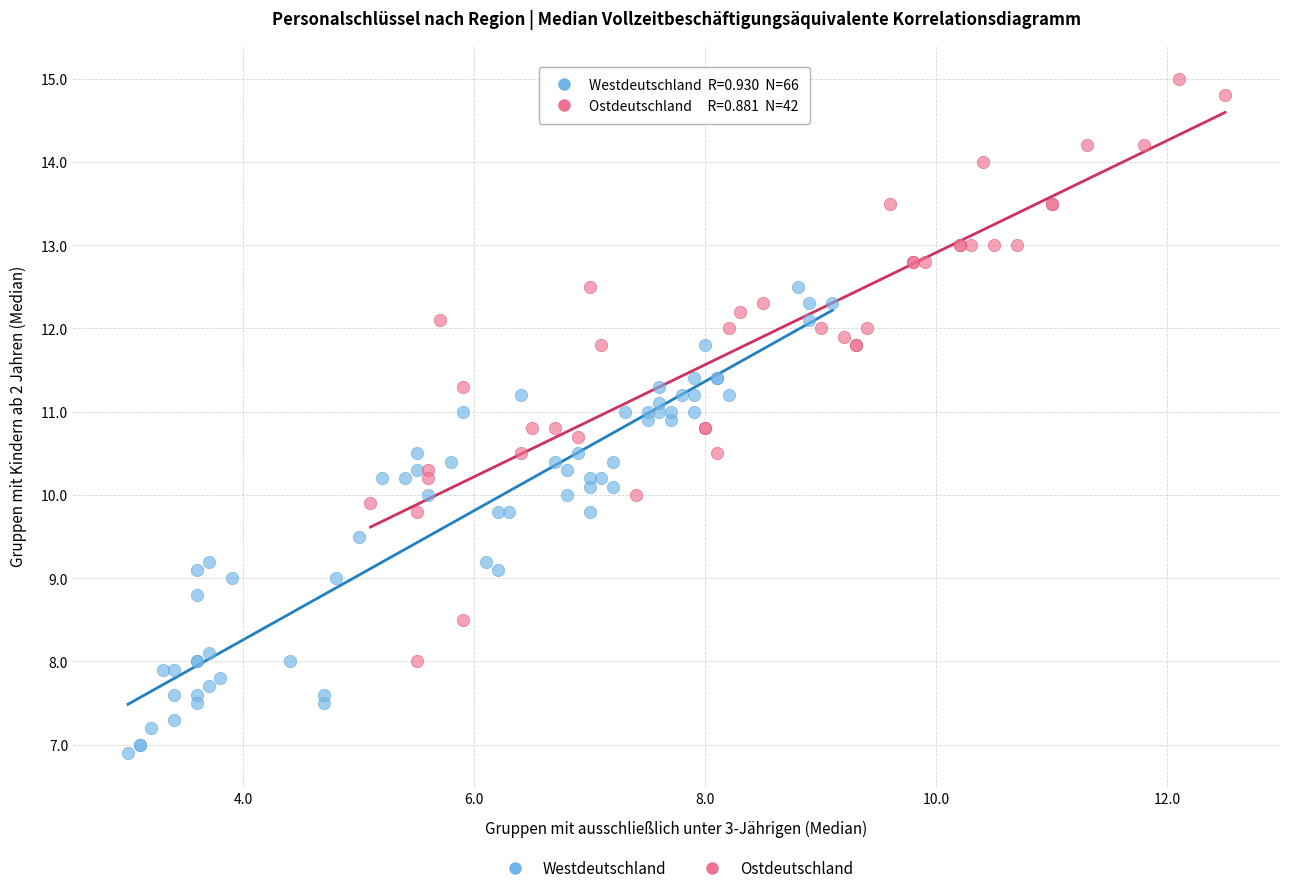

Which series has the largest Y range (max minus min)?

Ostdeutschland